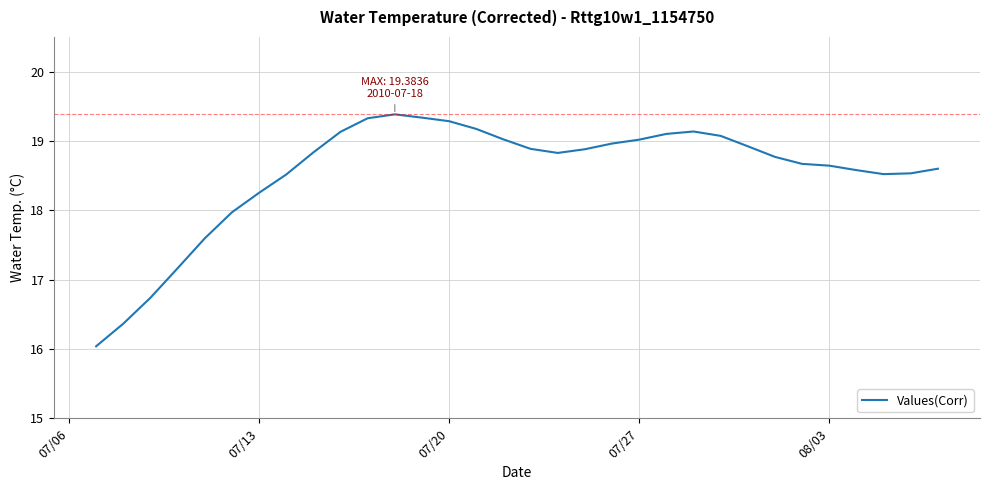

How many values are below 18?

6